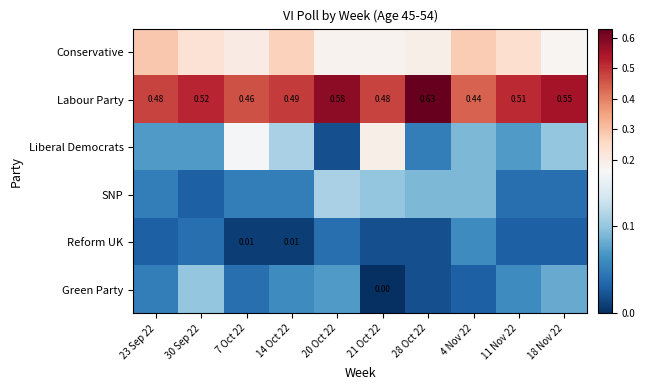

Which series has the largest total across all categories?

Labour Party